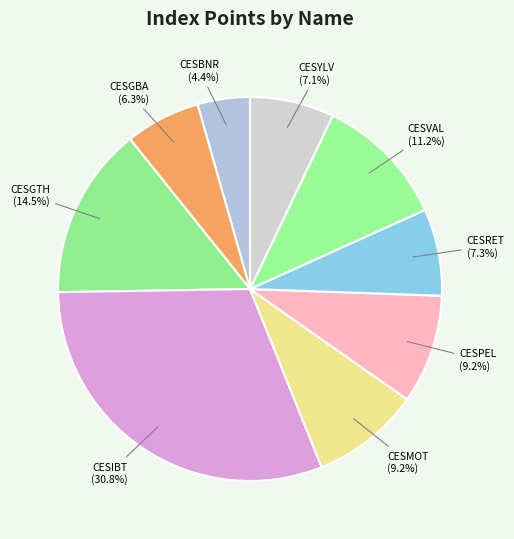

What is the smallest slice in the pie chart?

CESBNR